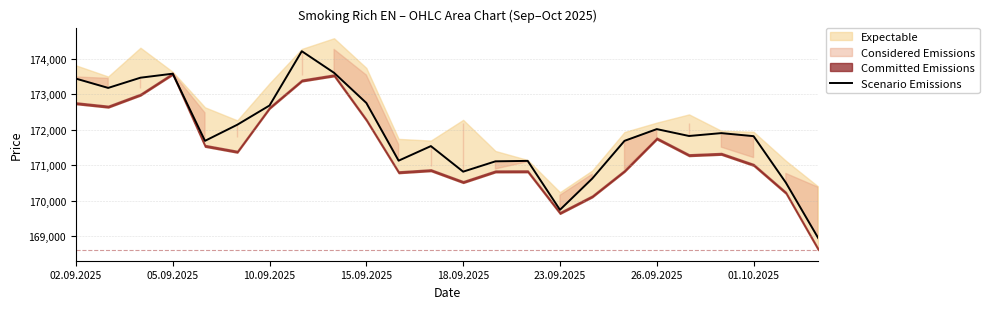

What is the highest value of the Scenario Emissions series?

174216